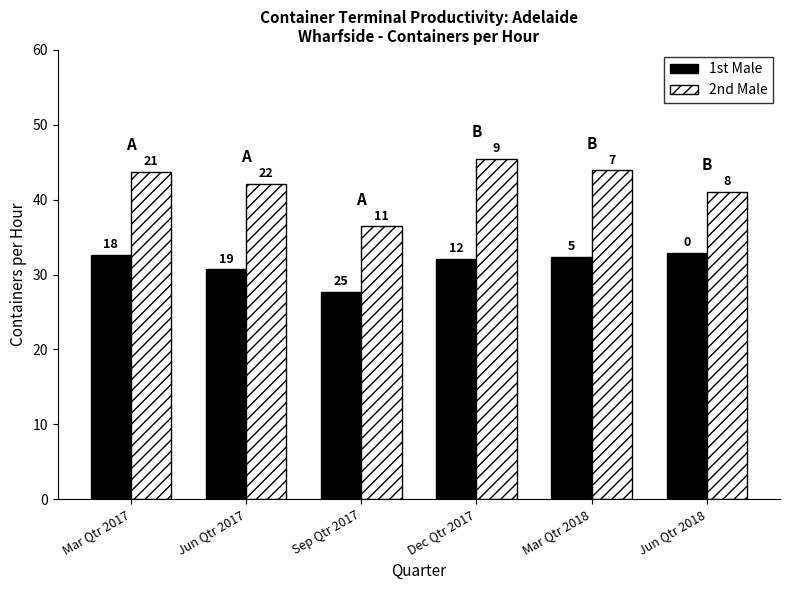

List the labels in order of 1st Male value, smallest first.

Sep Qtr 2017, Jun Qtr 2017, Dec Qtr 2017, Mar Qtr 2018, Mar Qtr 2017, Jun Qtr 2018